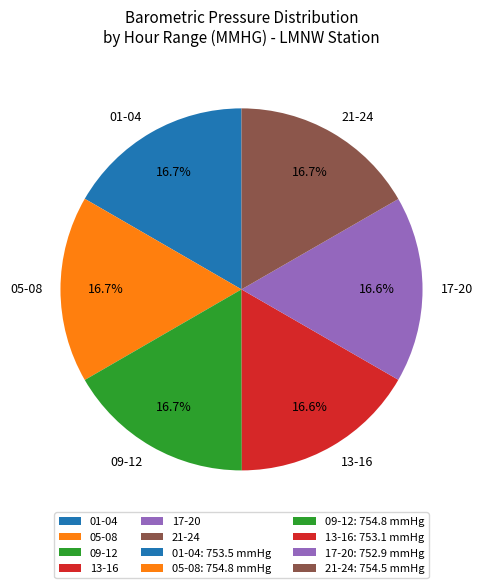

Does 21-24 account for over 50% of the chart?

No